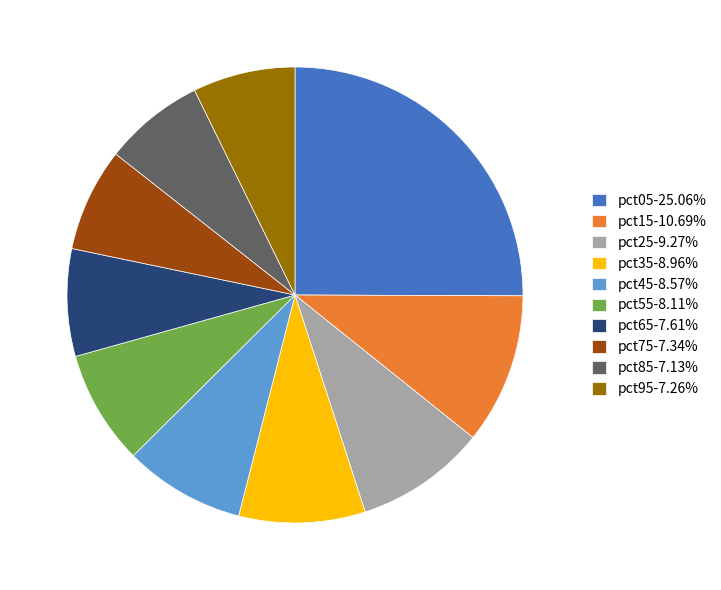

How many segments does this pie chart have?

10